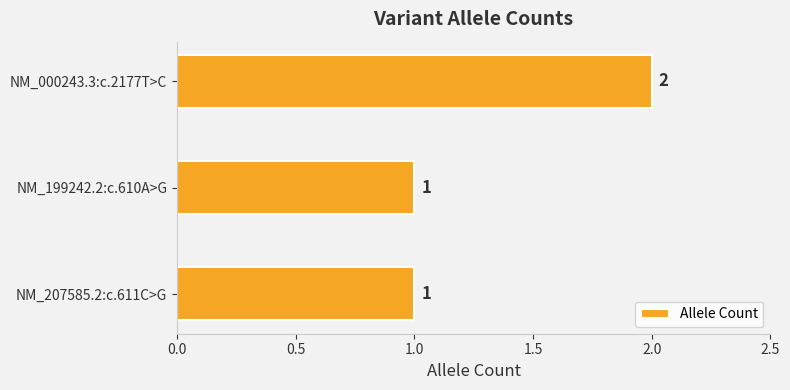

How many bars are there in total?

3